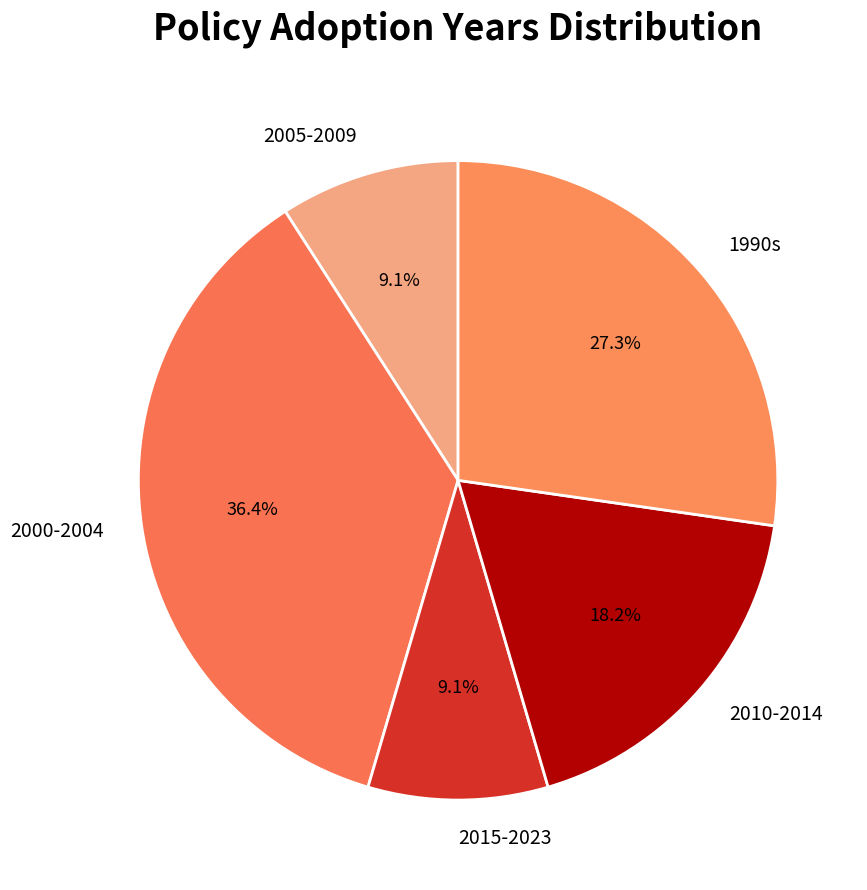

Is 2010-2014 the majority of the pie?

No